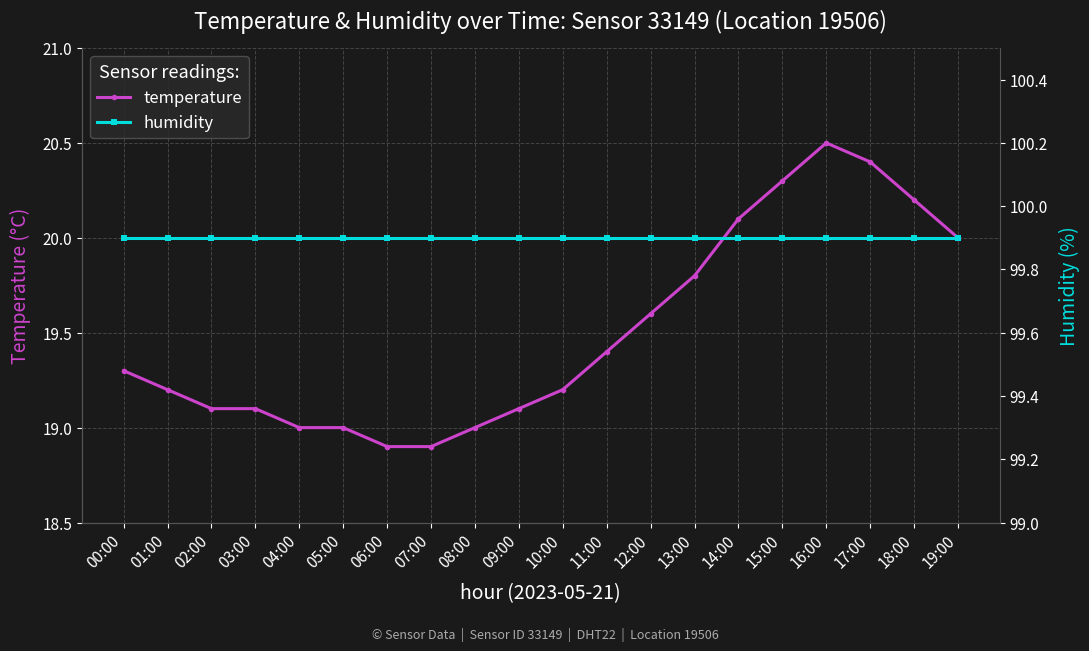

Where is humidity nearest to the value 99?

00:00